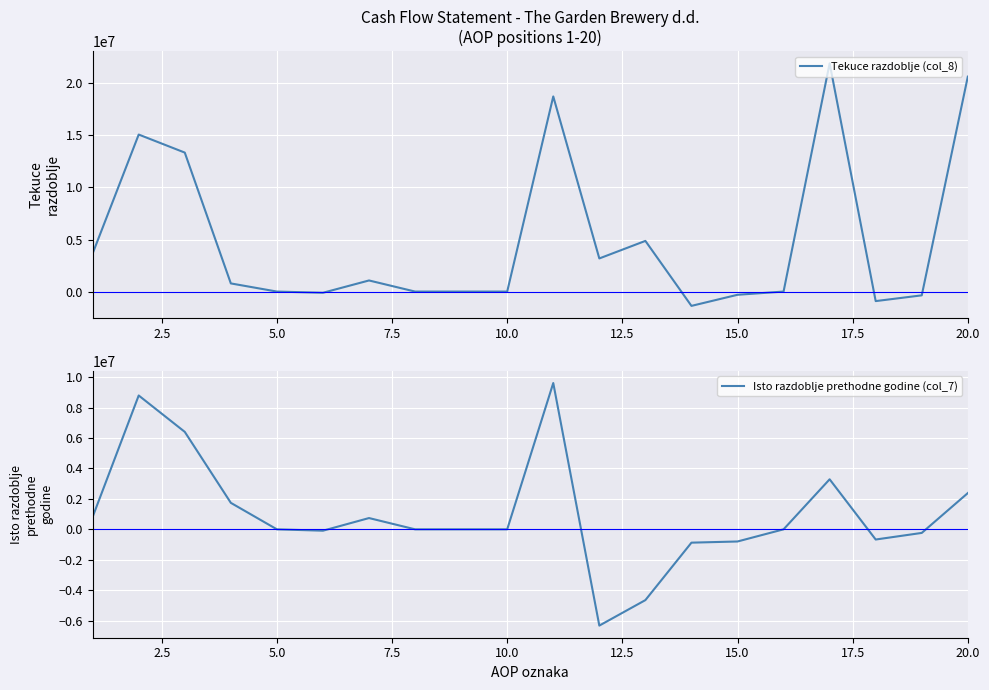

Count the number of data series in this chart.

2